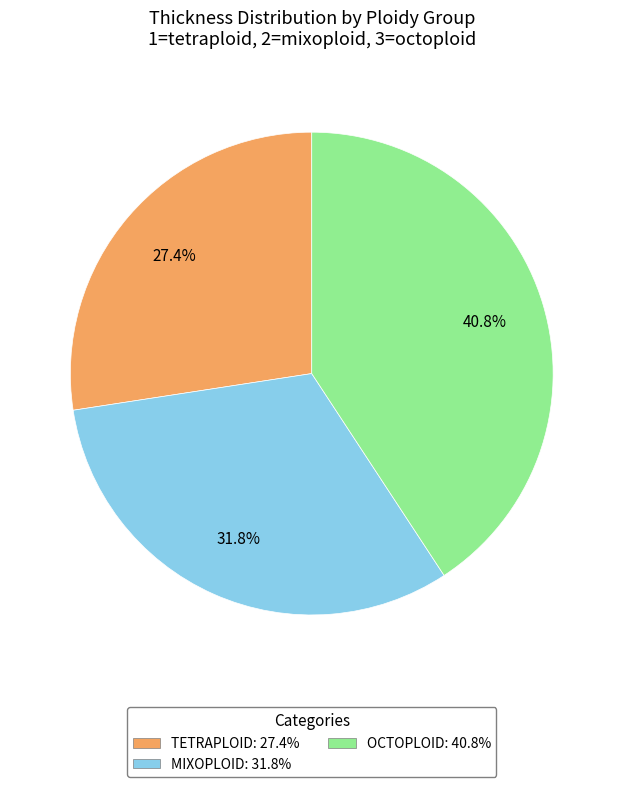

Does any single category account for the majority?

No